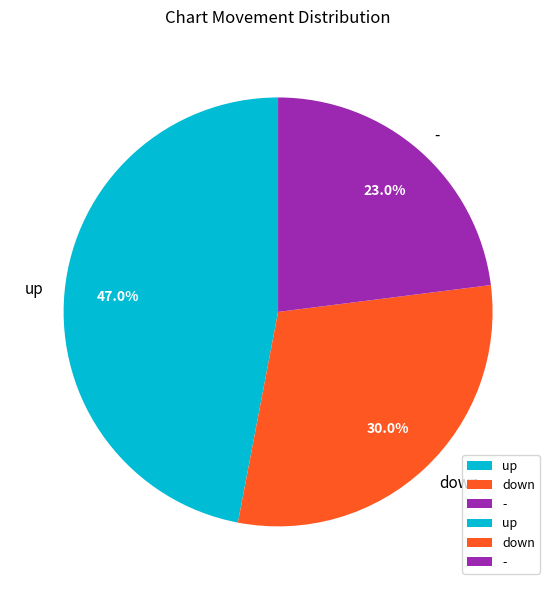

The up slice represents 56% of the pie. True or false?

False